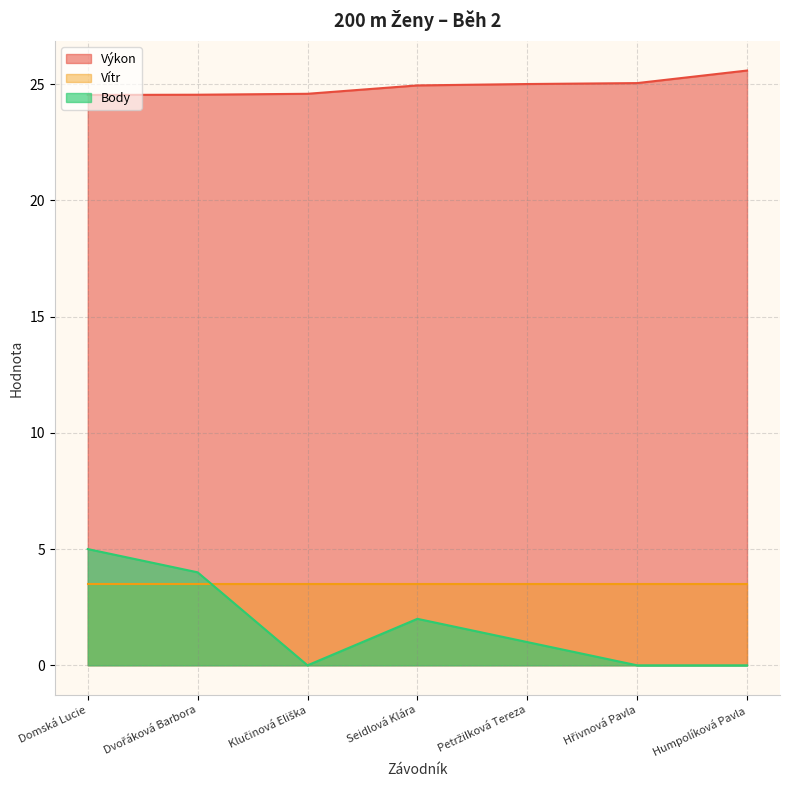

True or false: Body and Výkon cross at least once.

False